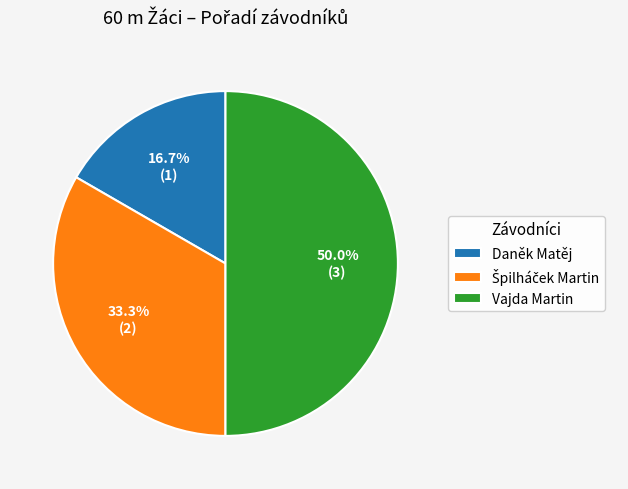

To the nearest percent, what portion does Daněk Matěj represent?

17%